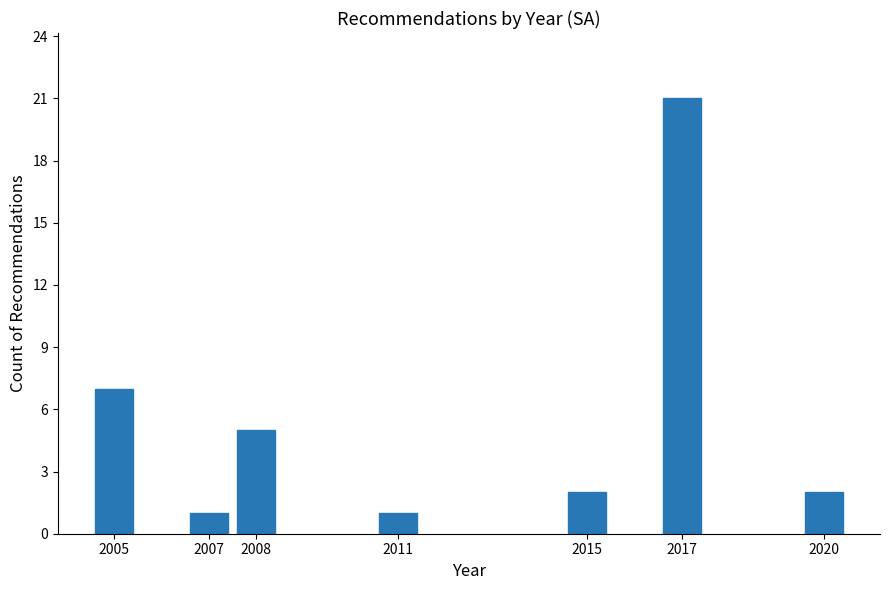

Reading left to right, what are all the values shown in this chart?

2005=7	2007=1	2008=5	2011=1	2015=2	2017=21	2020=2